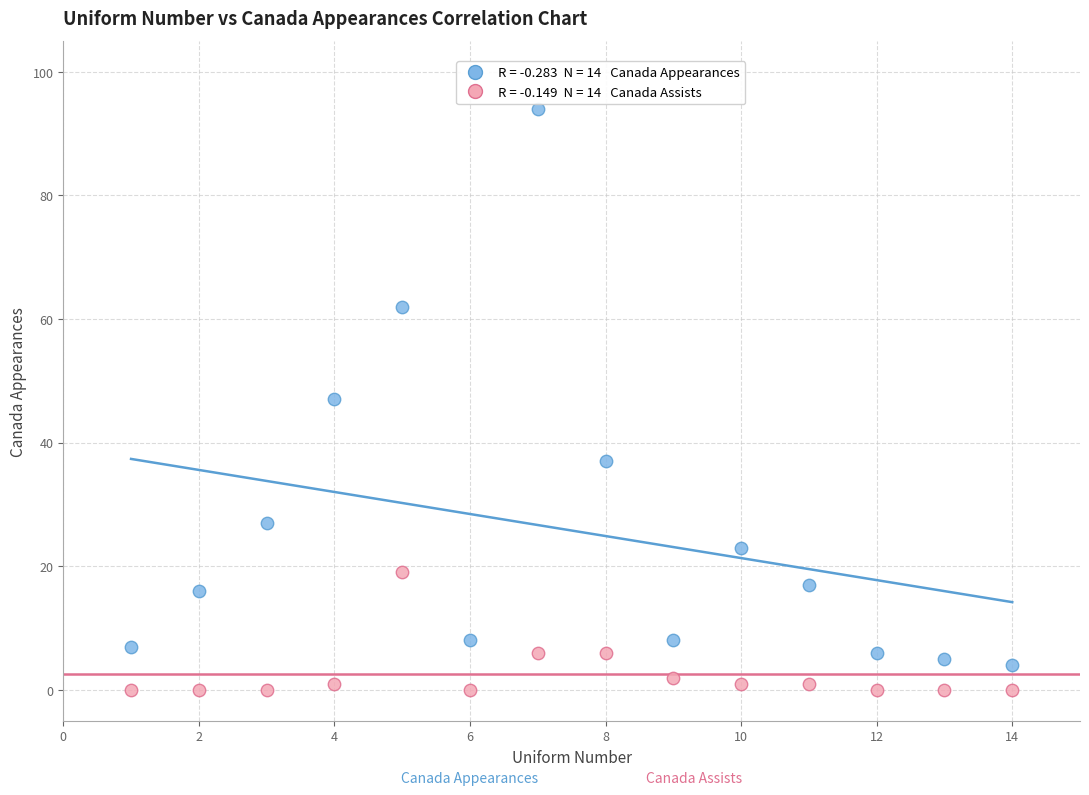

Across all data points, what is the range of X values (max minus min)?

13